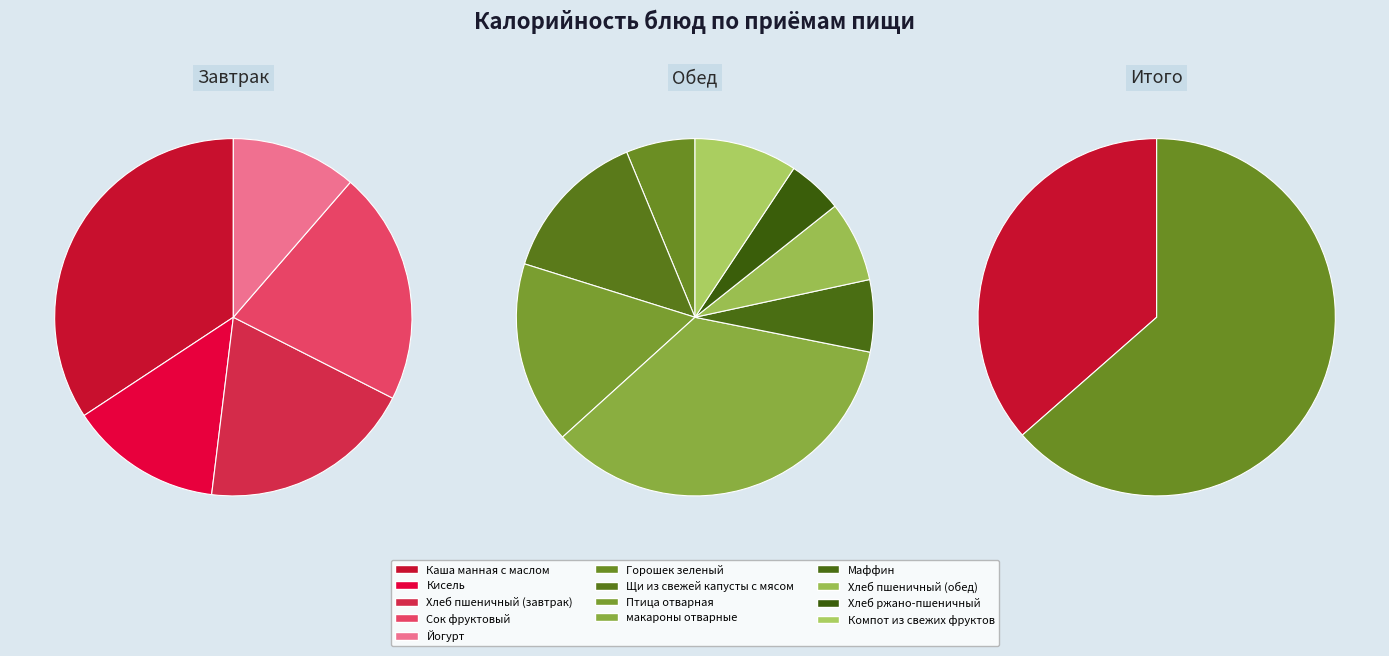

Does any single category account for the majority?

No